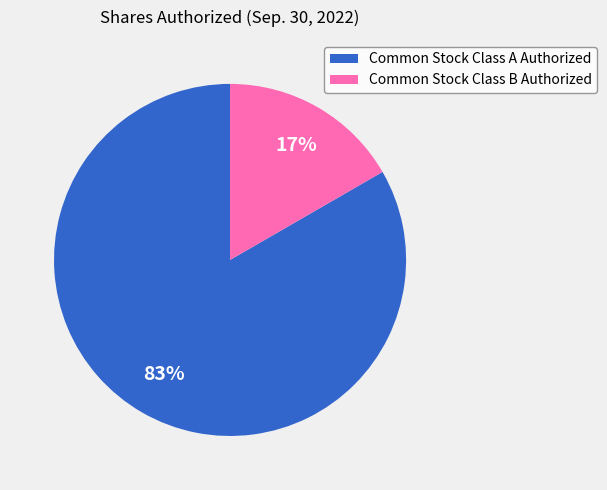

Which category has the smallest portion of the pie?

Common Stock Class B Authorized